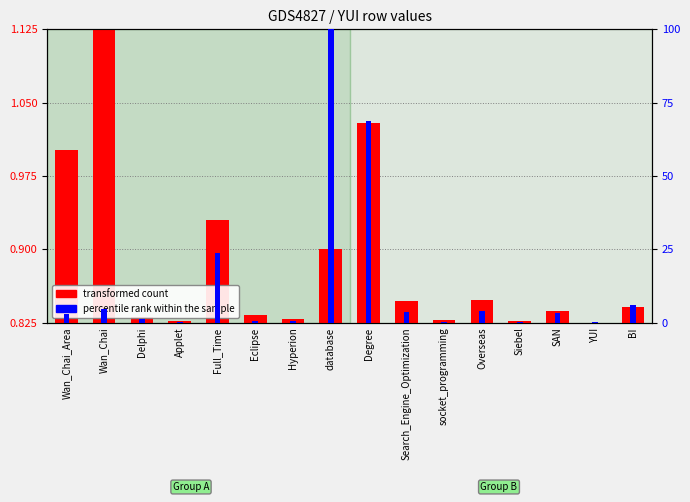

Reading left to right, list all the values displayed in this chart.

transformed count: 1.0	1.1	0.8	0.8	0.9	0.8	0.8	0.9	1.0	0.8	0.8	0.8	0.8	0.8	0.8	0.8
percentile rank within the sample: 2.9	4.7	1.1	0.3	23.5	0.5	0.5	100.0	68.6	3.4	0.2	4.0	0.2	3.4	0.0	6.0